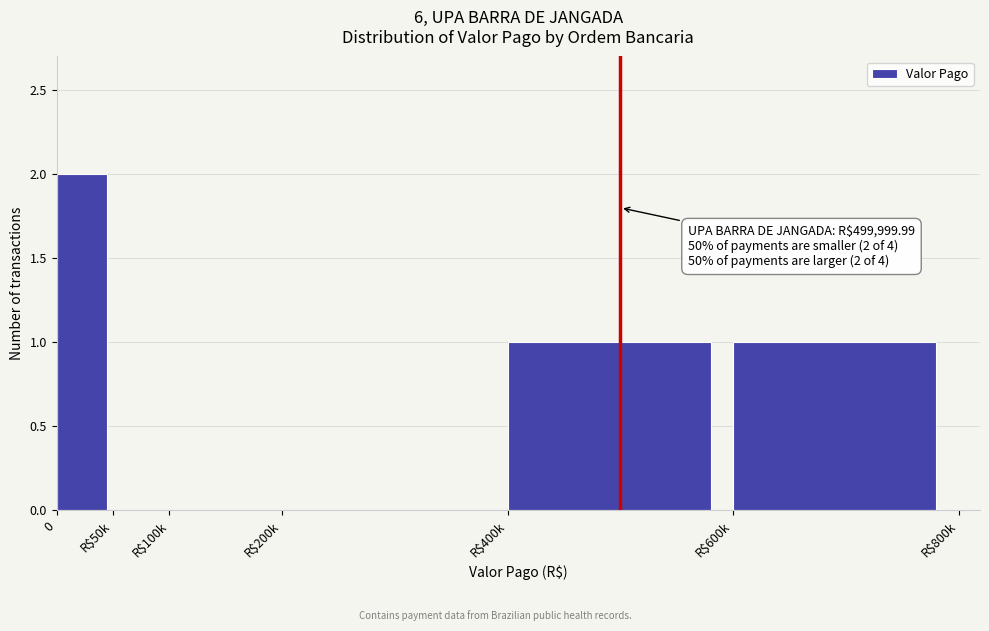

The value at R$100k is 0. True or false?

True